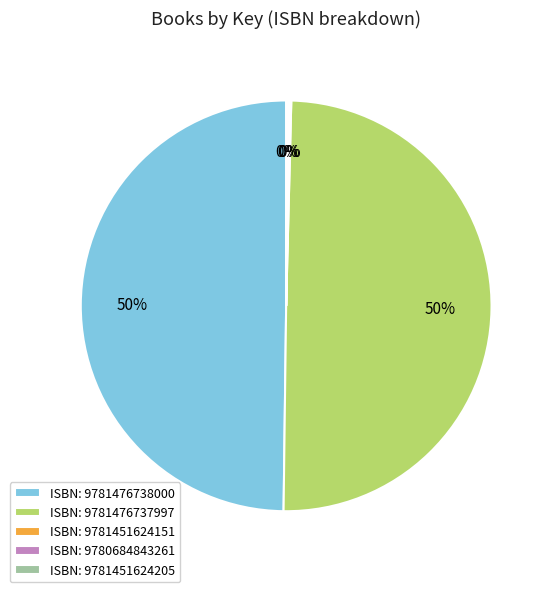

To the nearest percent, what is the average slice percentage?

20%